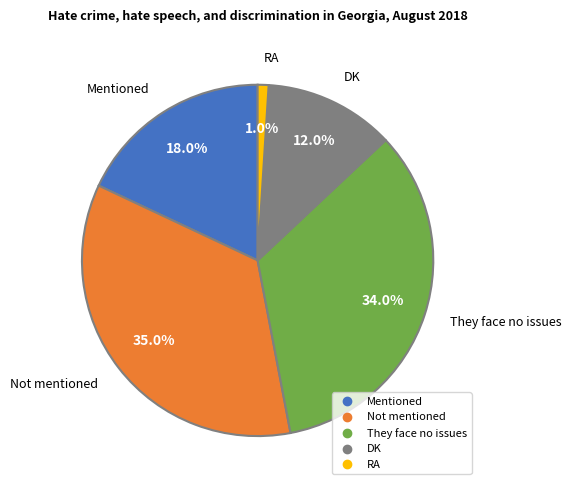

Does any single category account for the majority?

No